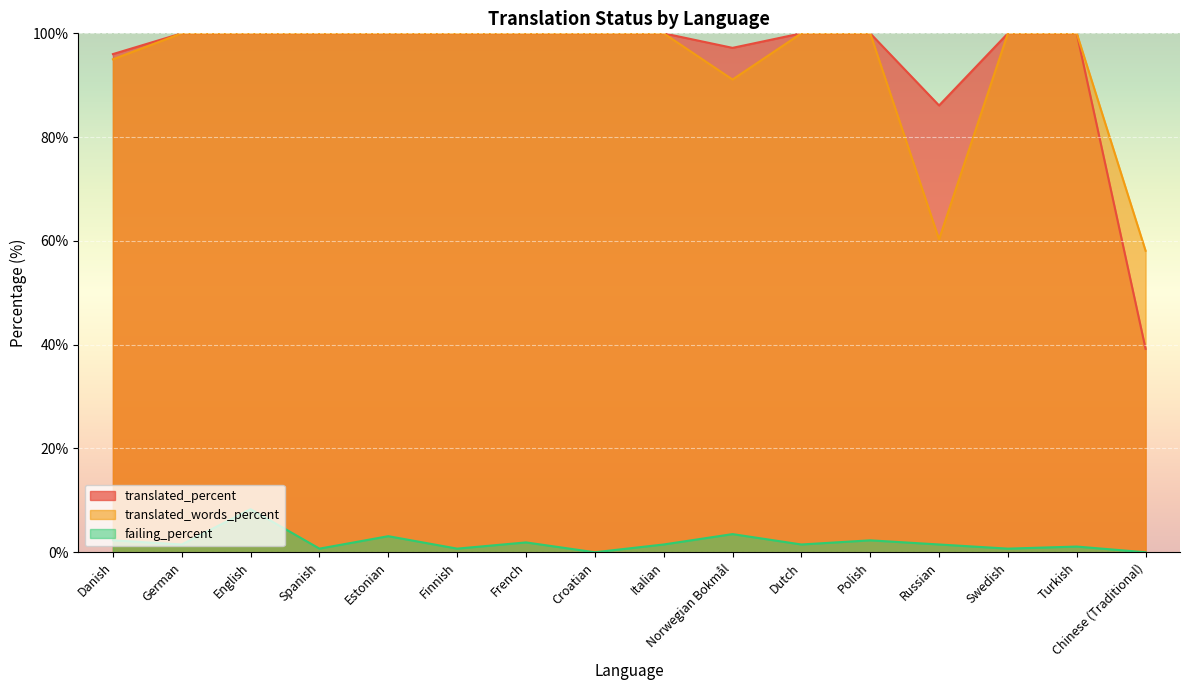

Is the value of translated_words_percent at Russian greater than the value of translated_percent at Norwegian Bokmål?

No